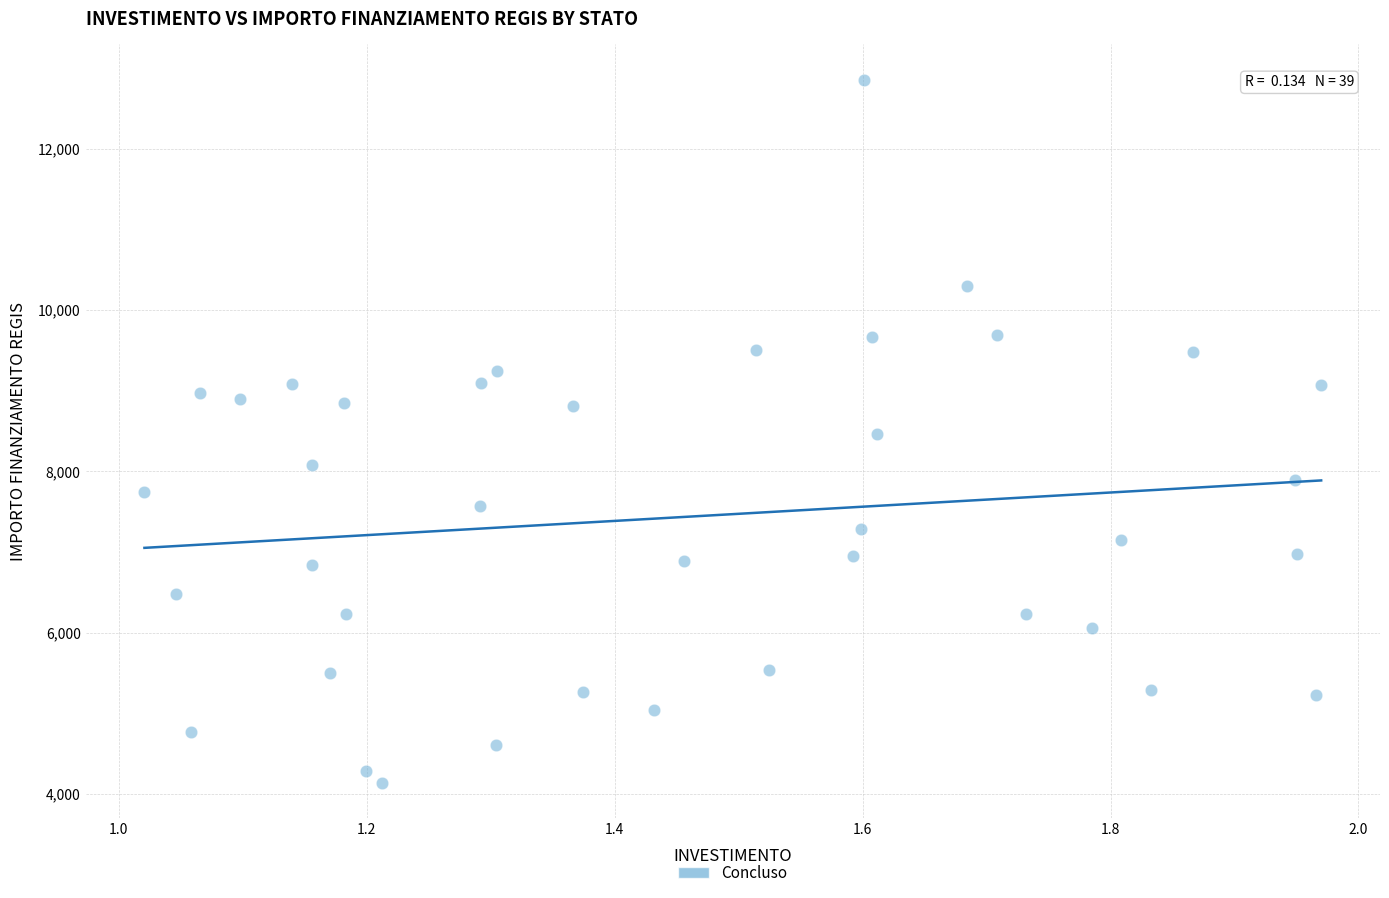

What is the range of X values (max minus min)?

0.9